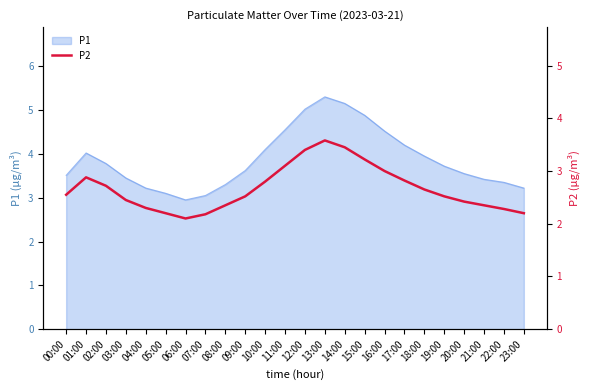

At which label does P1 reach its peak?

13:00